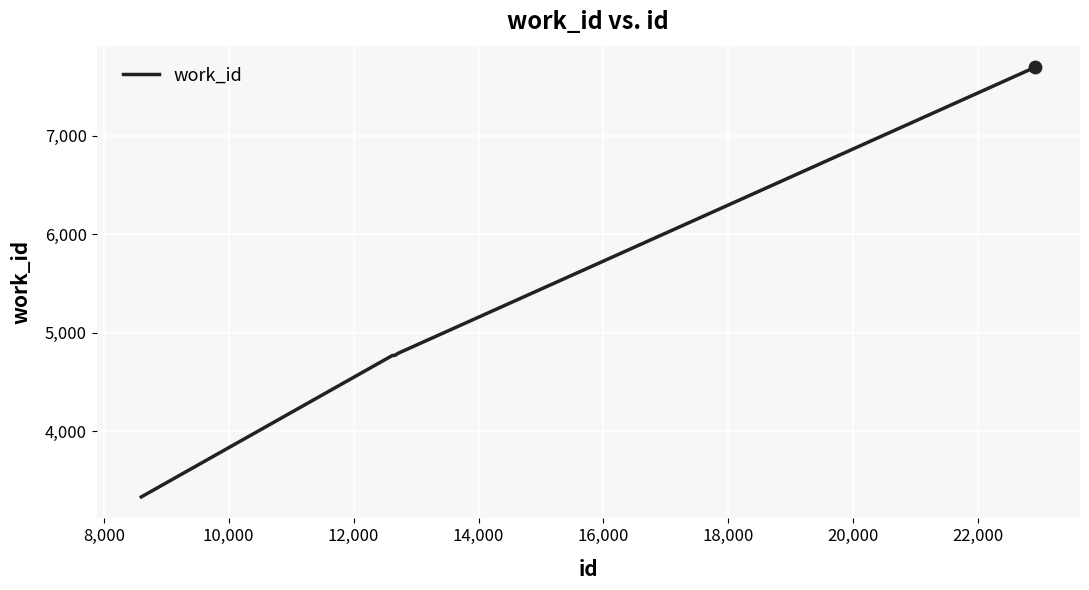

What is the maximum value shown in the chart?

7698